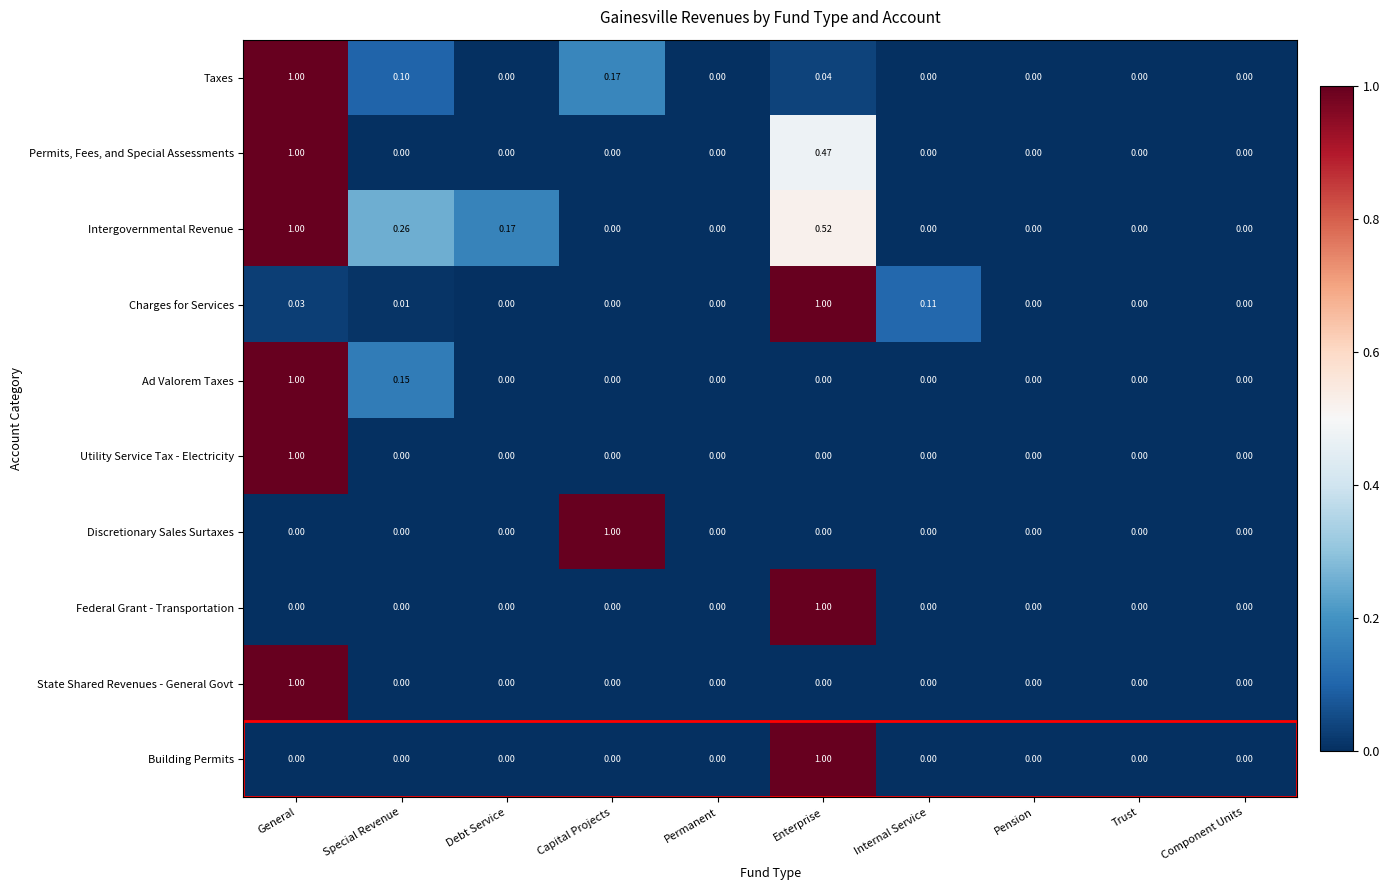

How many distinct data groups are displayed?

10